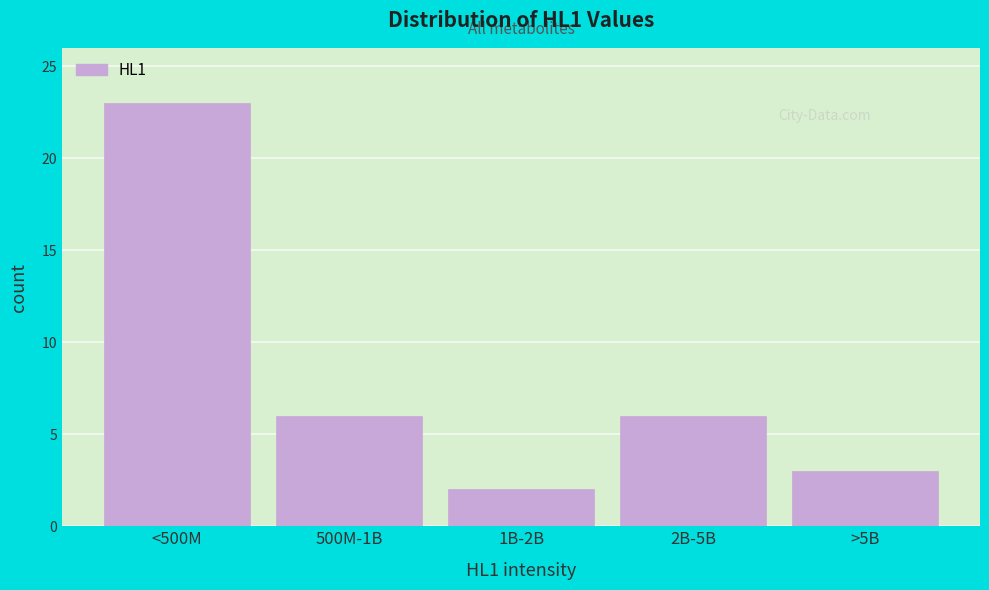

Reading left to right, list all the values displayed in this chart.

<500M=23	500M-1B=6	1B-2B=2	2B-5B=6	>5B=3